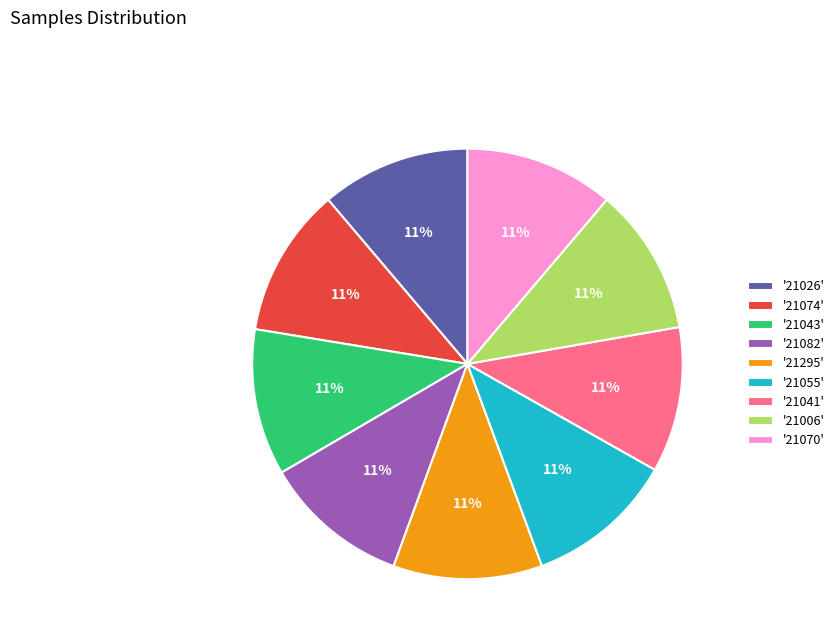

True or false: '21074' accounts for 2% of the total.

False